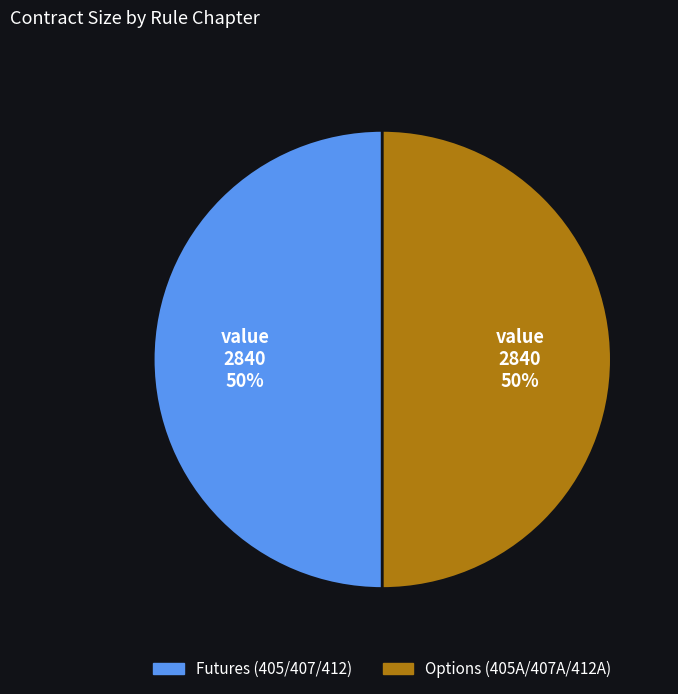

To the nearest percent, what is the average slice percentage?

50%